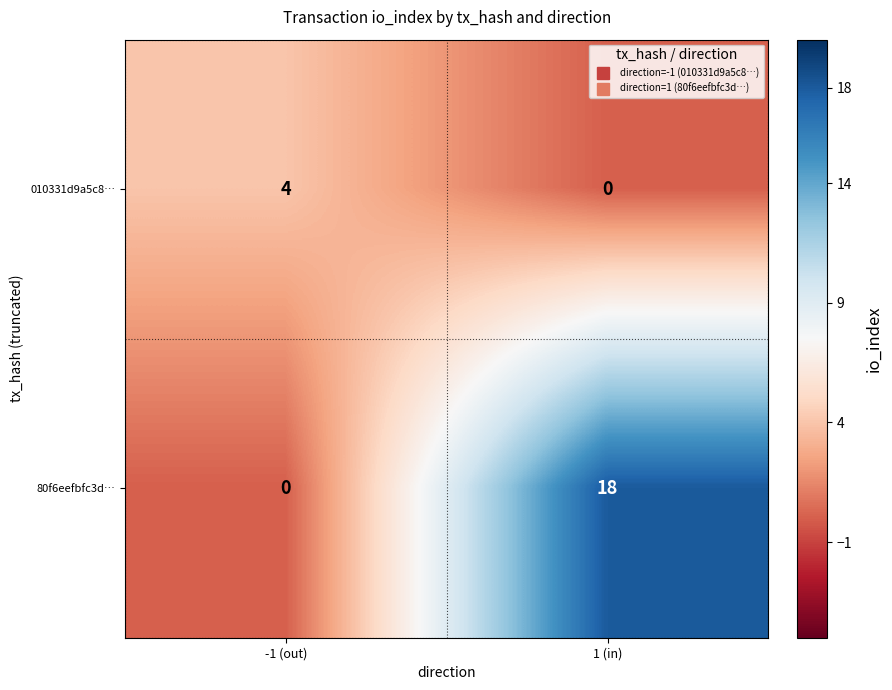

At which category is the sum across all series the highest?

1 (in)